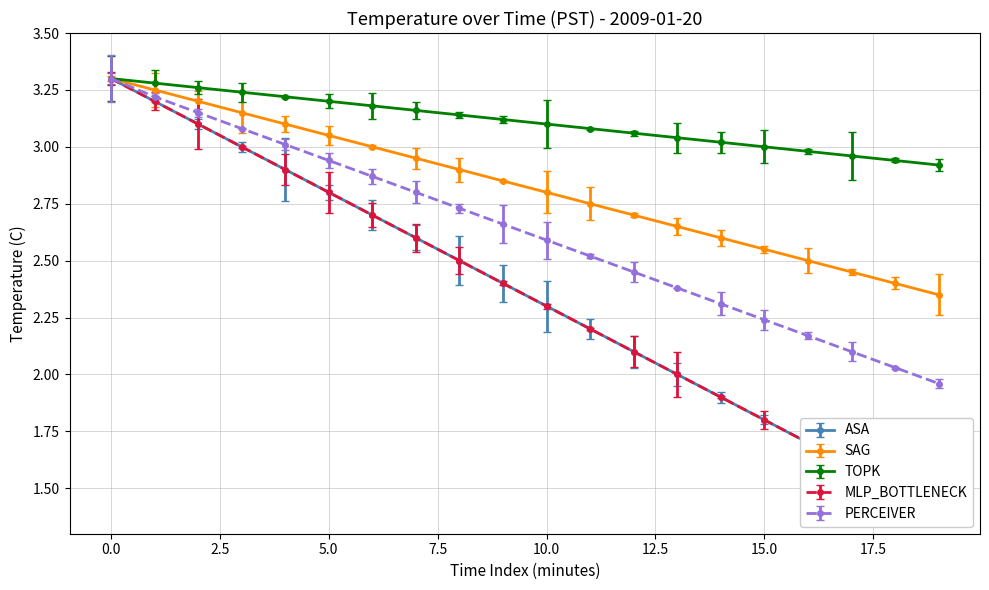

What is the difference between the maximum and minimum values in the MLP_BOTTLENECK series?

1.9